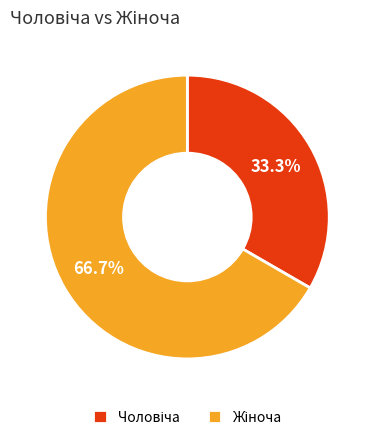

To the nearest percent, what is the difference between the largest and smallest slice percentages?

33%